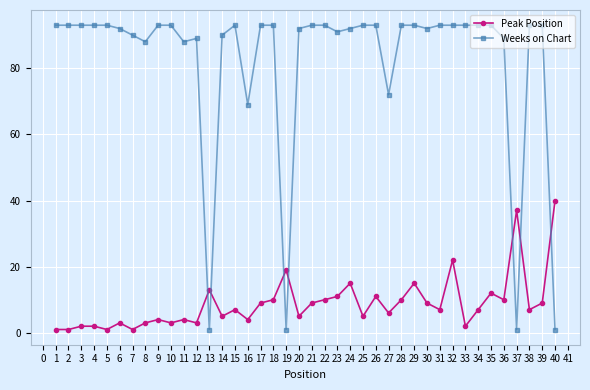

Which series changed the most between 10 and 21?

Peak Position